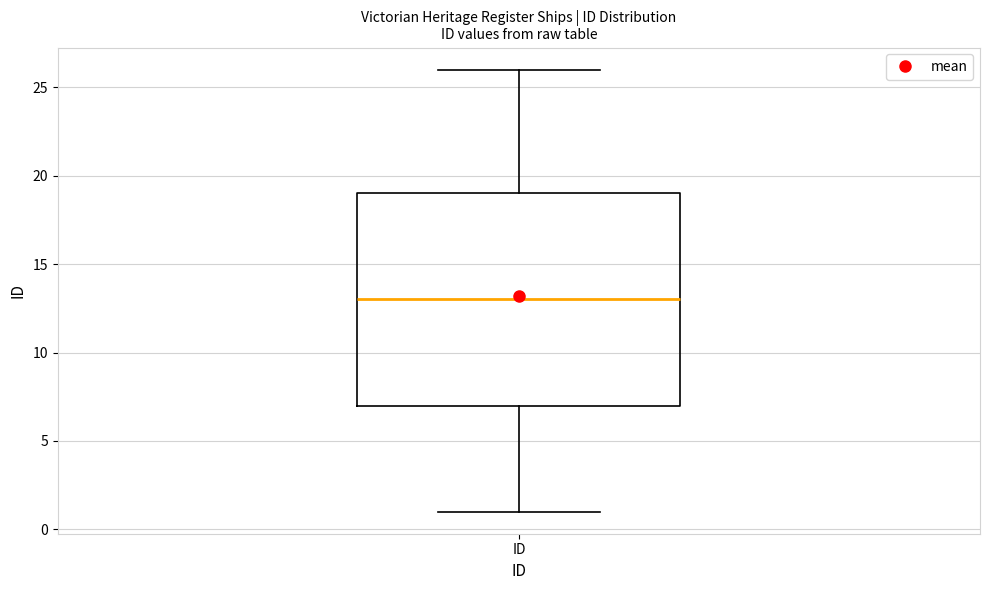

Where does the median line of the box for ID sit on the y-axis? The values are not printed on the chart, so give them approximately, as read against the axis.

13